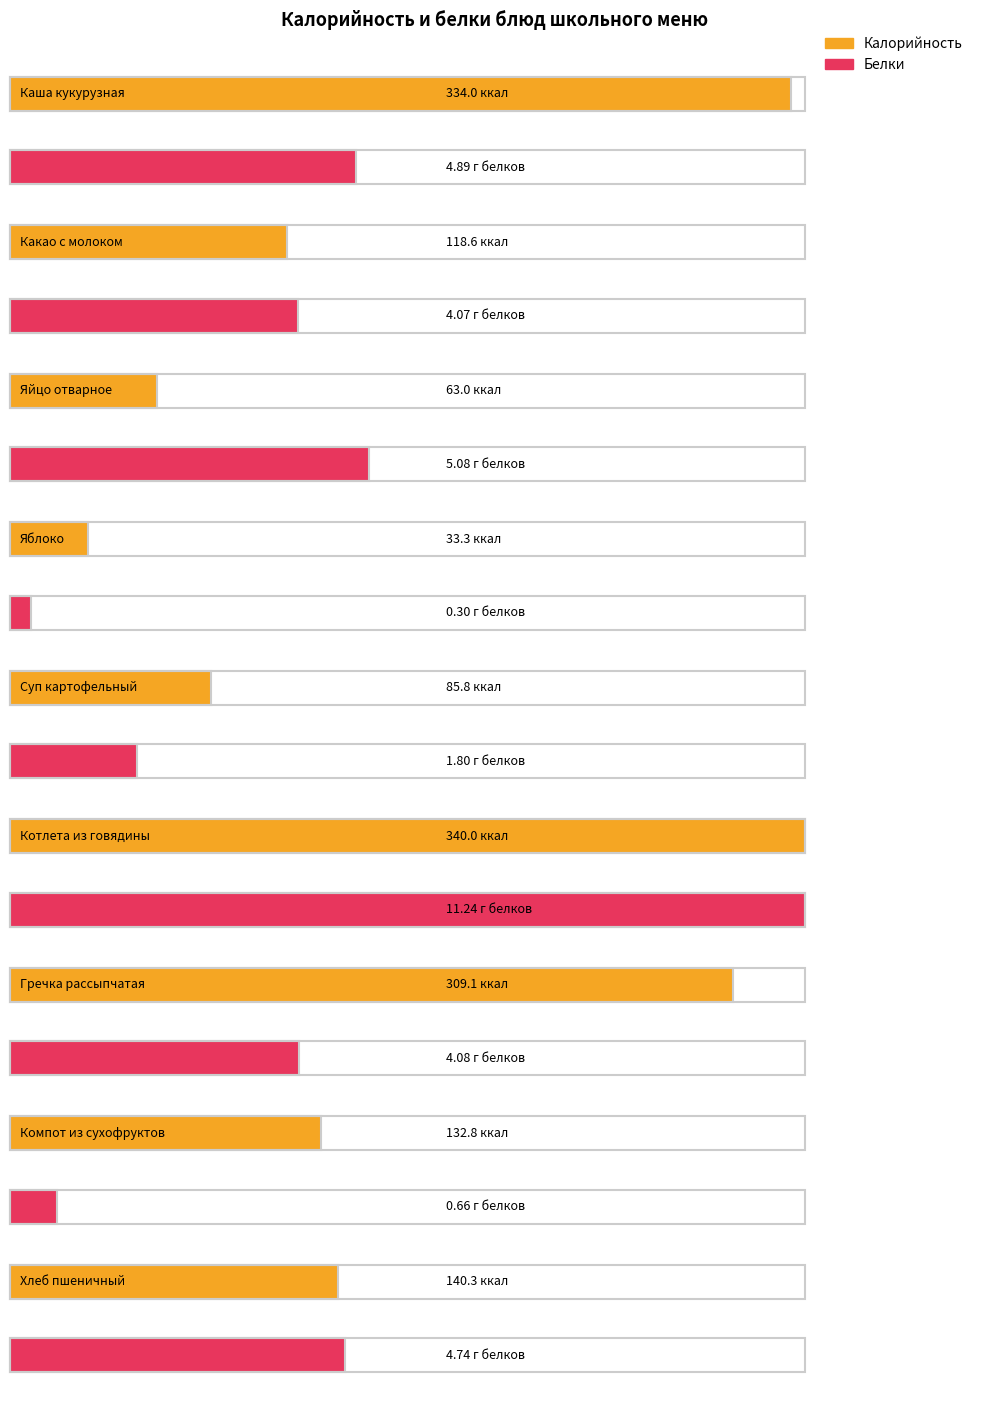

Rank the series by their maximum value, from lowest to highest.

Белки, Калорийность